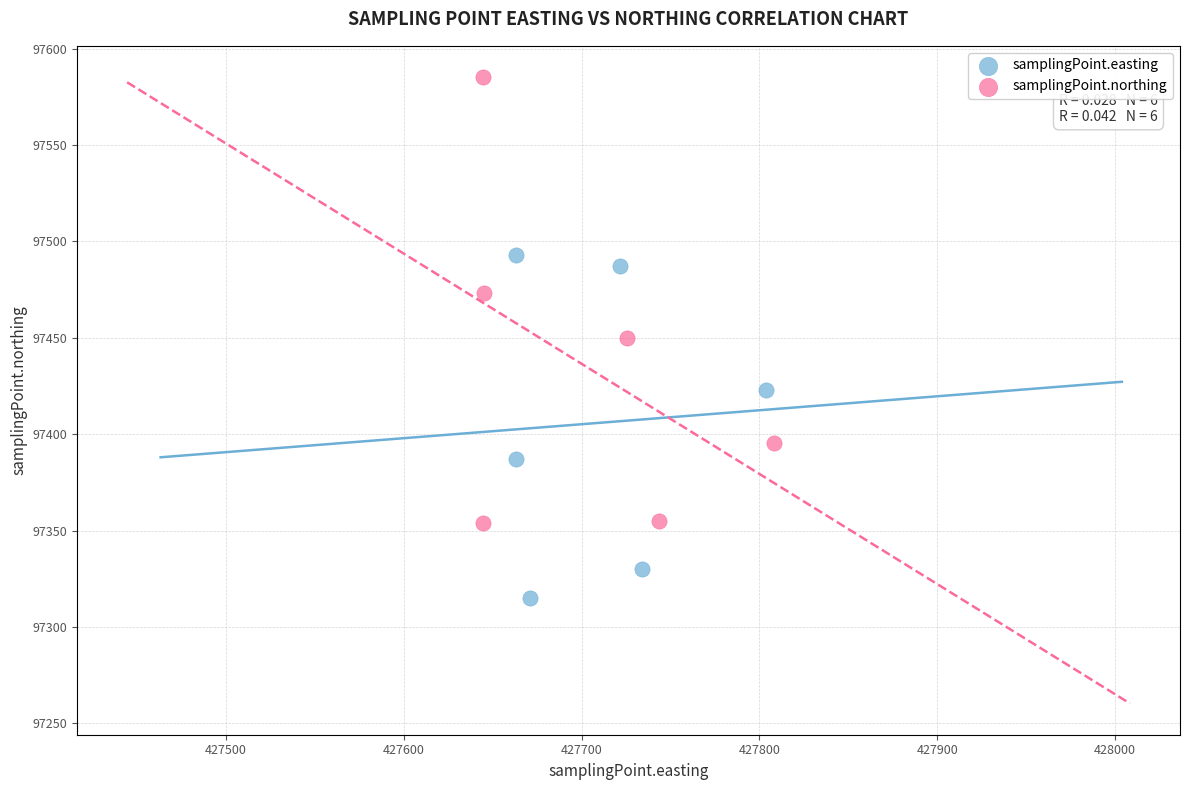

Which series has the widest spread of Y values?

samplingPoint.northing